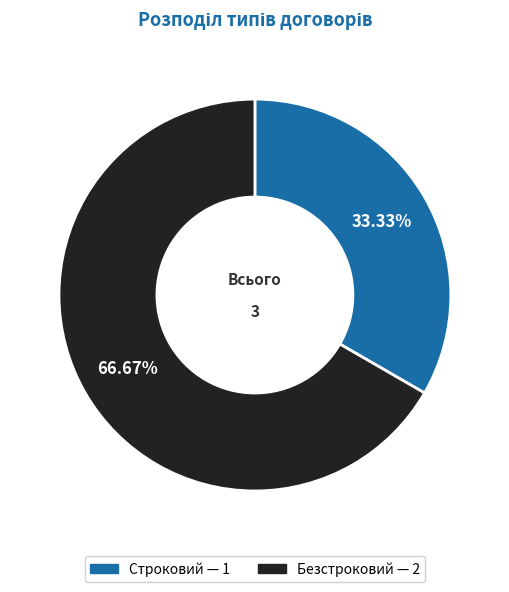

To the nearest percent, what portion does Безстроковий represent?

67%